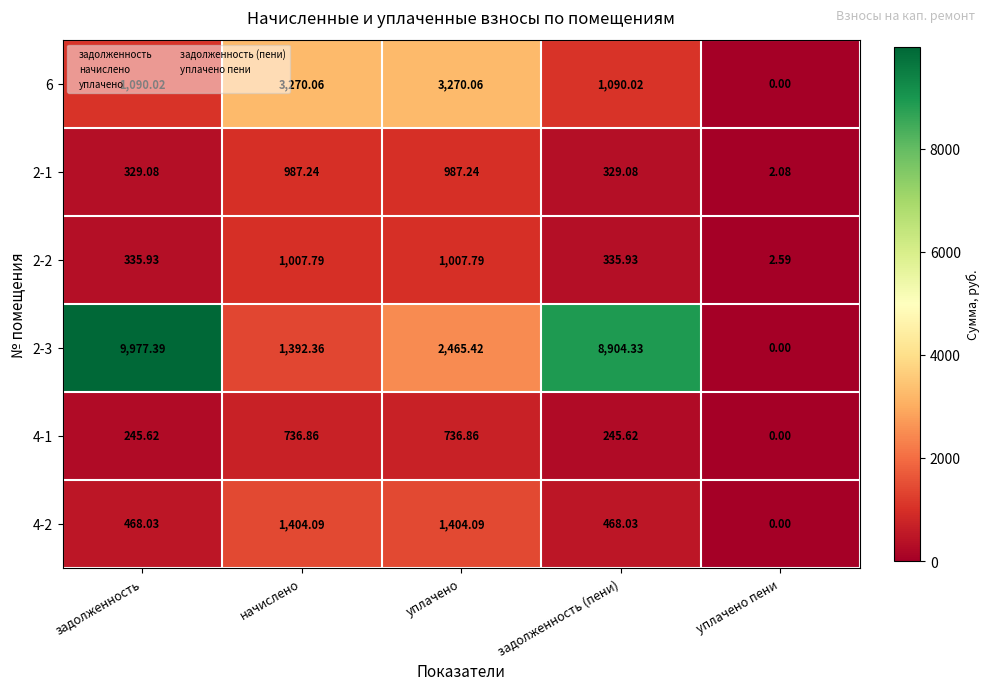

Where is 2-3 nearest to the value 4988?

уплачено